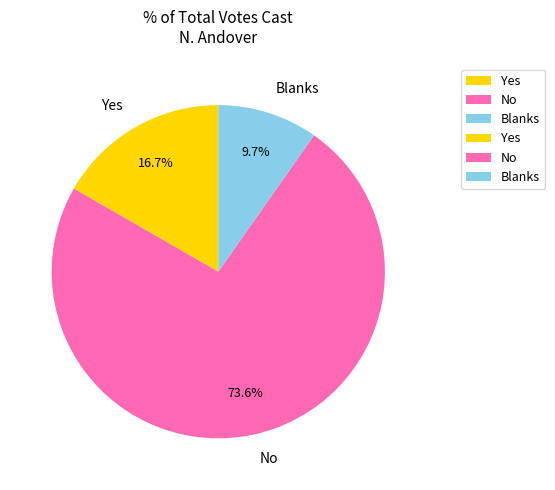

Combined, what portion of the pie is No and Yes?

90.3%